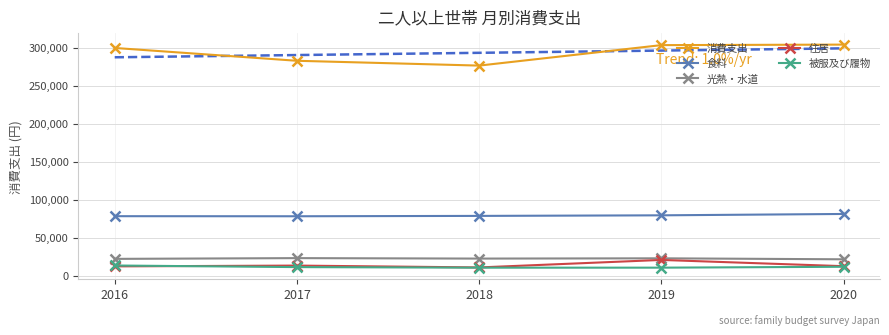

What are all the series names shown in the legend?

消費支出, 食料, 光熱・水道, 住居, 被服及び履物